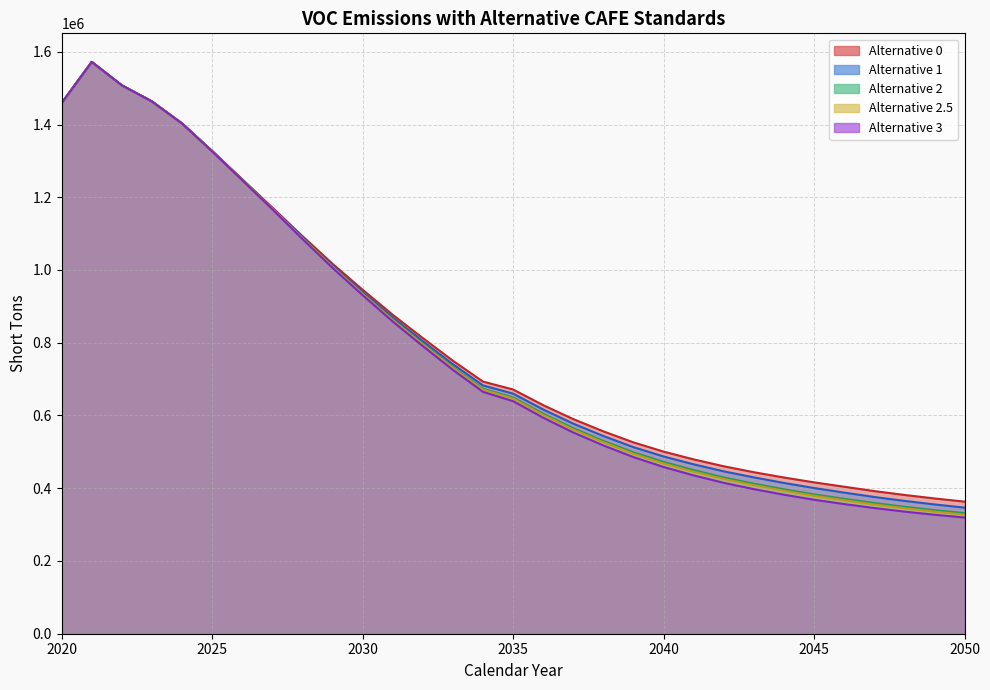

The value of Alternative 1 at 2048 is 480374.6. True or false?

False